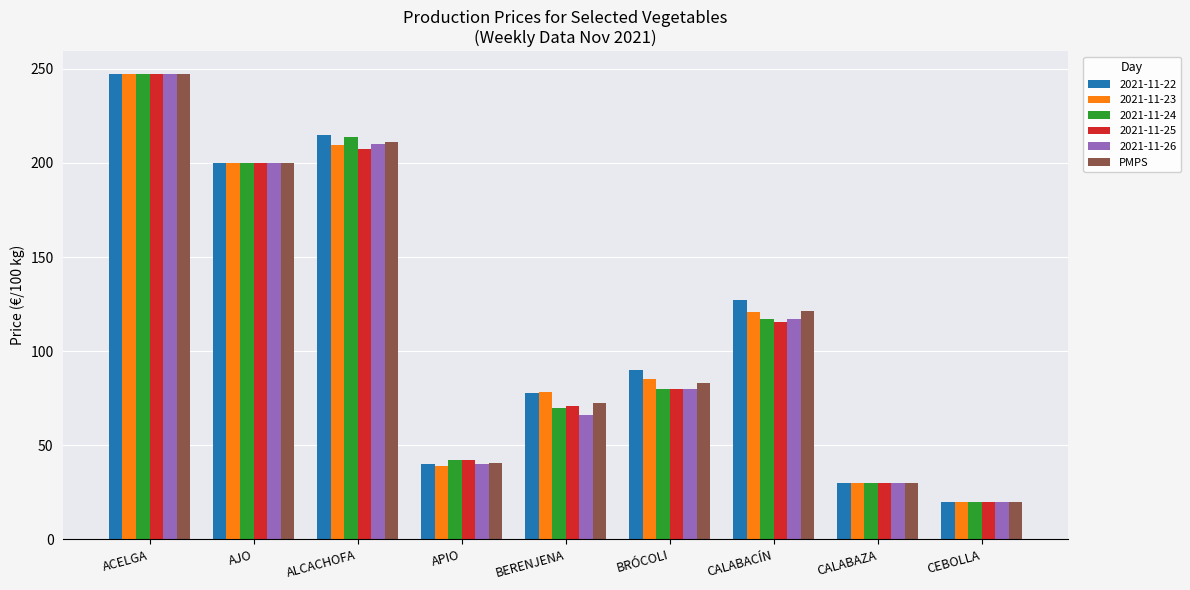

What is the greatest value displayed?

247.0